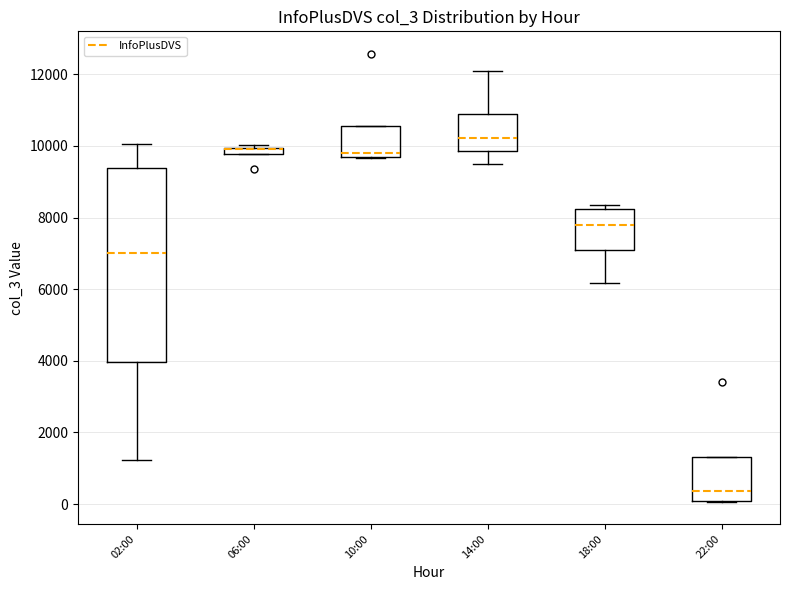

Which box is the tallest, from its lower edge to its upper edge?

02:00